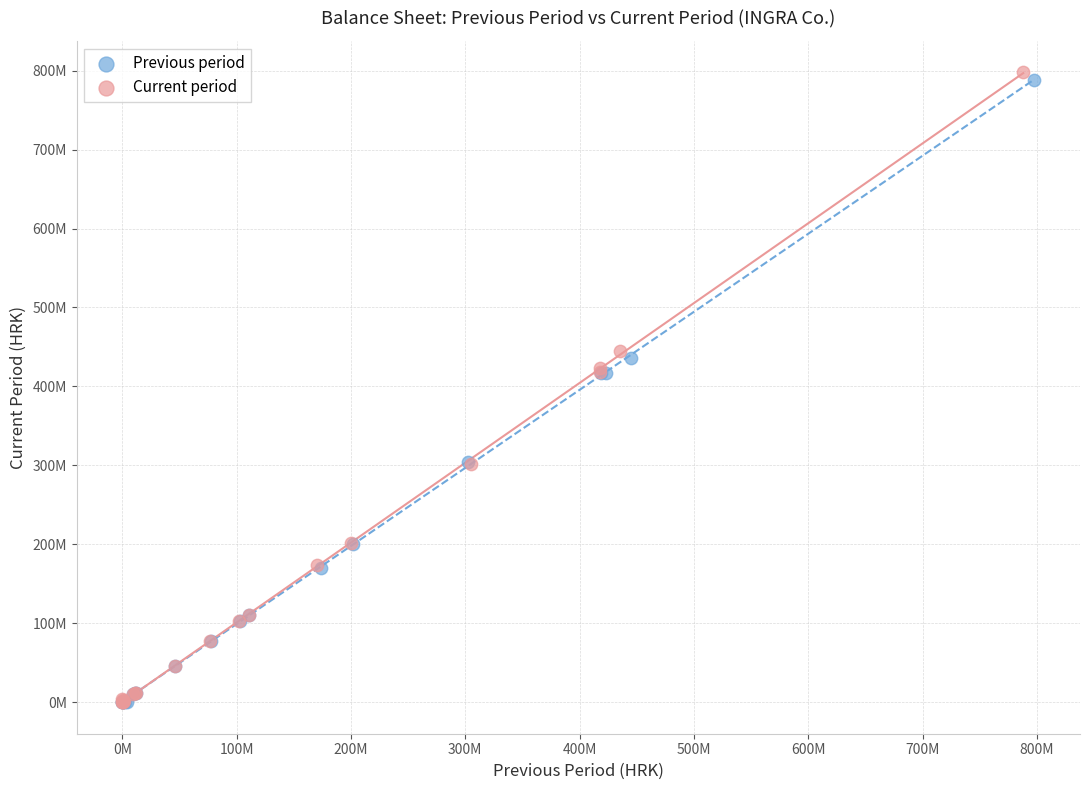

Which series has the widest spread of Y values?

Current period